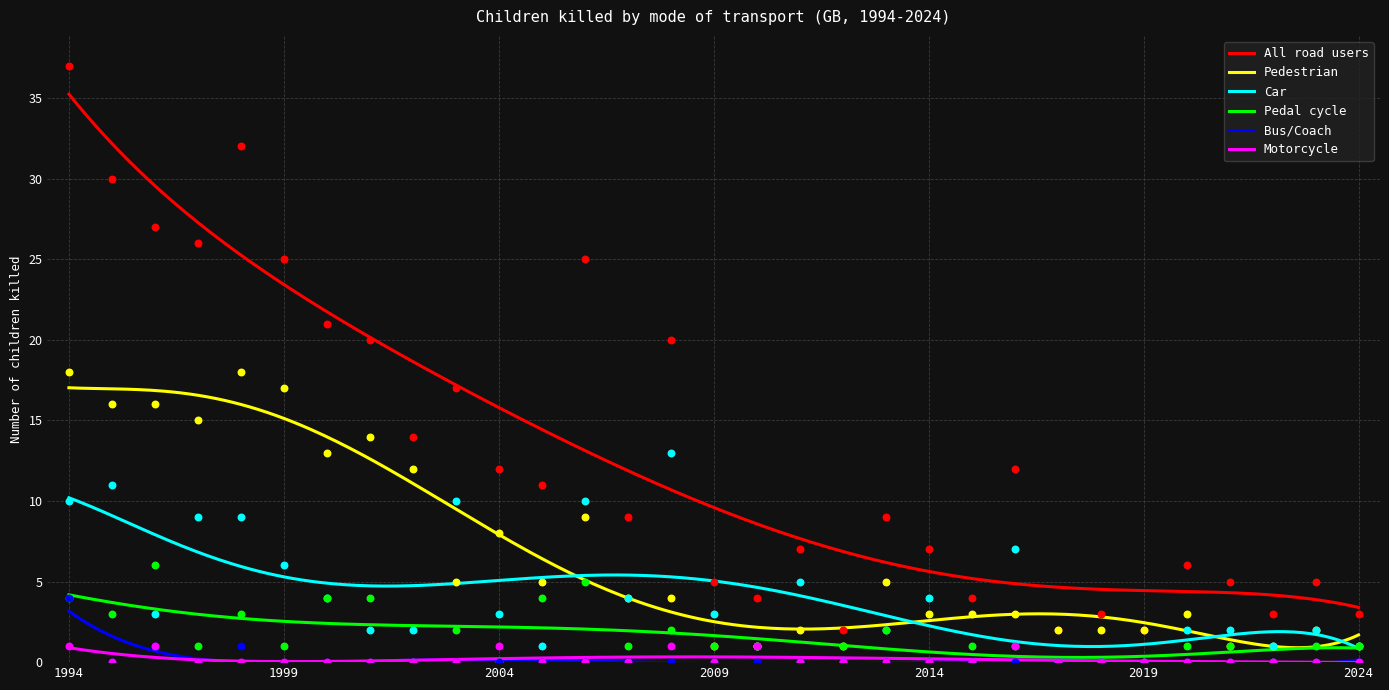

Which series has the largest total across all categories?

All road users